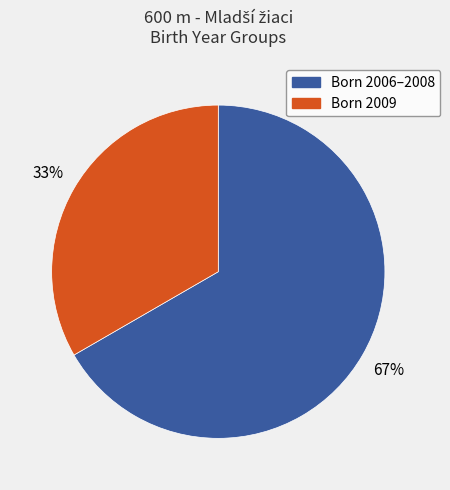

Is there any slice that represents more than half of the pie?

Yes